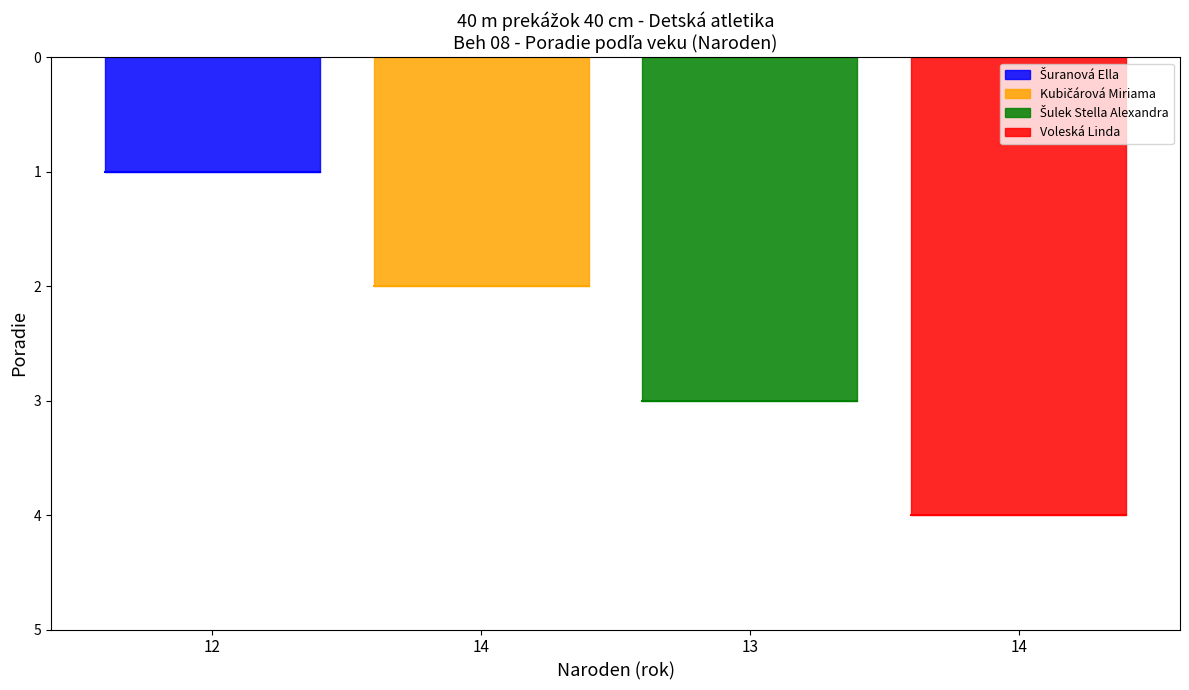

Reading right to left, list all the values displayed in this chart.

14=4	13=3	14=2	12=1